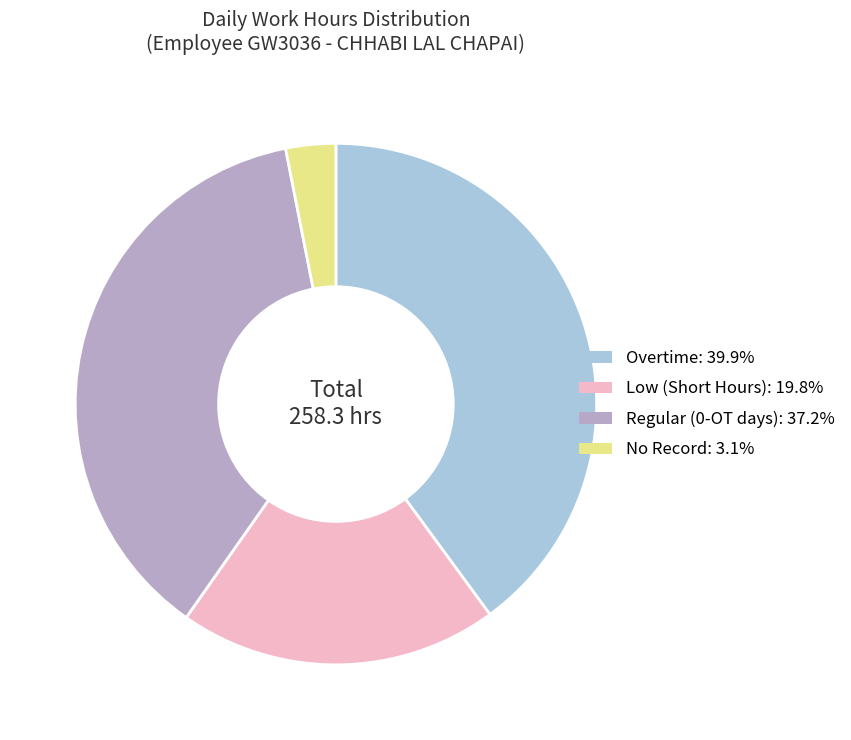

Does any single category account for the majority?

No